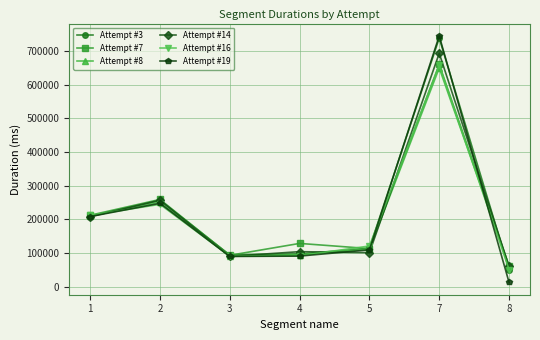

What is the value of the Attempt #19 point at the 1st from the left?

208332